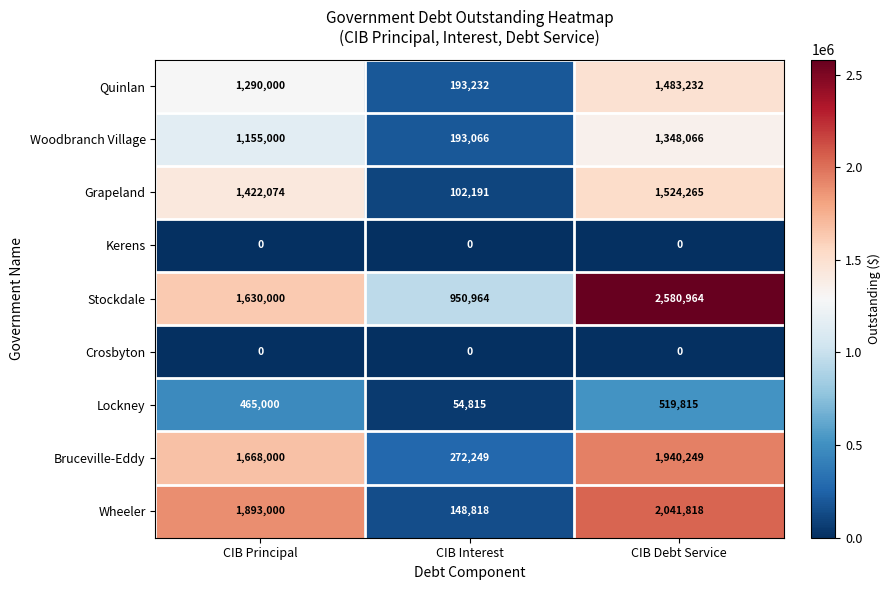

The Stockdale series shows 2580964 at CIB Debt Service. True or false?

True